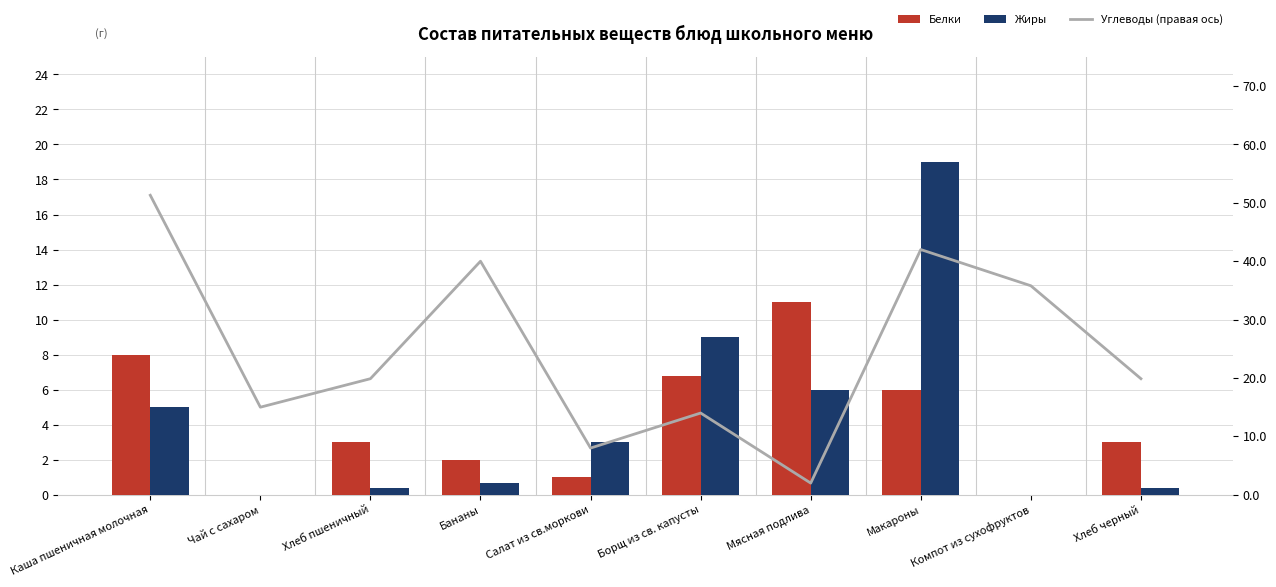

Reading left to right, what are all the values shown in this chart?

Белки: 8.0	0.0	3.0	2.0	1.0	6.8	11.0	6.0	0.0	3.0
Жиры: 5.0	0.0	0.4	0.7	3.0	9.0	6.0	19.0	0.0	0.4
Углеводы (правая ось): 51.3	15.0	19.9	40.0	8.0	14.0	2.0	42.0	35.8	19.9